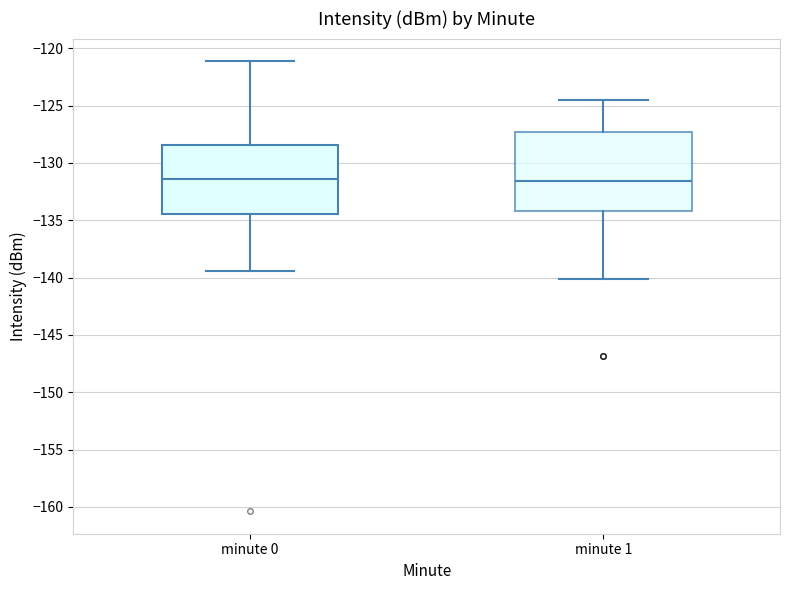

Reading left to right, read every box against the y-axis: the position of its median line, the range the box covers, and the ends of its whiskers. The values are not printed on the chart, so give them approximately, as read against the axis.

minute 0: median -131.5, box -134.5 to -128.5, whiskers -139.5 to -121.0
minute 1: median -131.5, box -134.0 to -127.5, whiskers -140.0 to -124.5